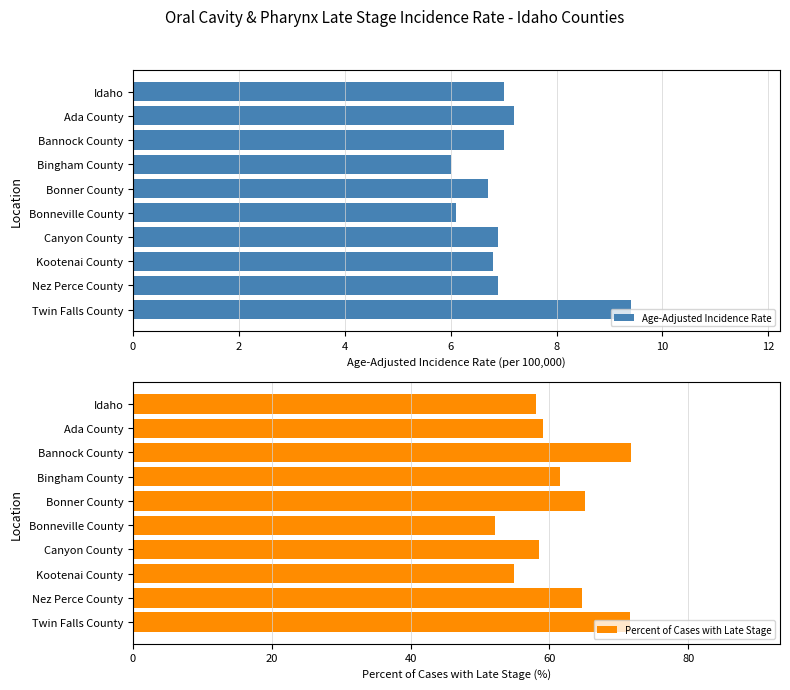

How many data points does each series have?

10